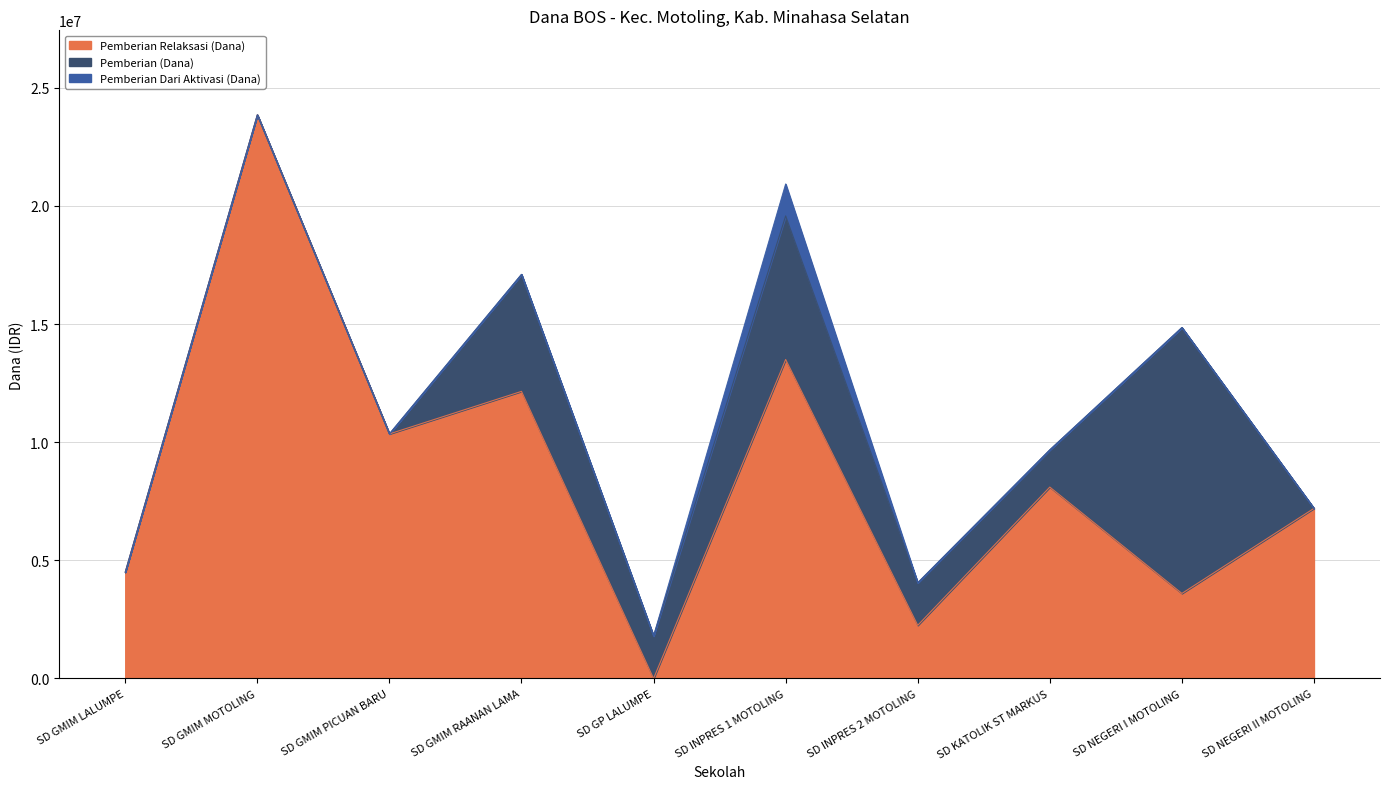

At which label does Pemberian Relaksasi (Dana) reach its peak?

SD GMIM MOTOLING